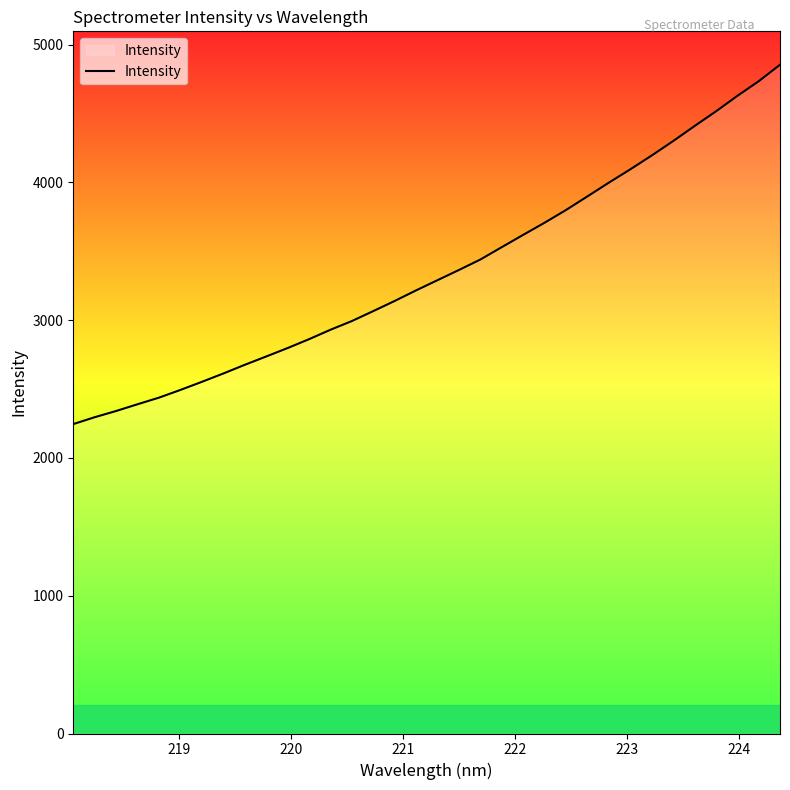

What is the smallest value displayed?

2245.6